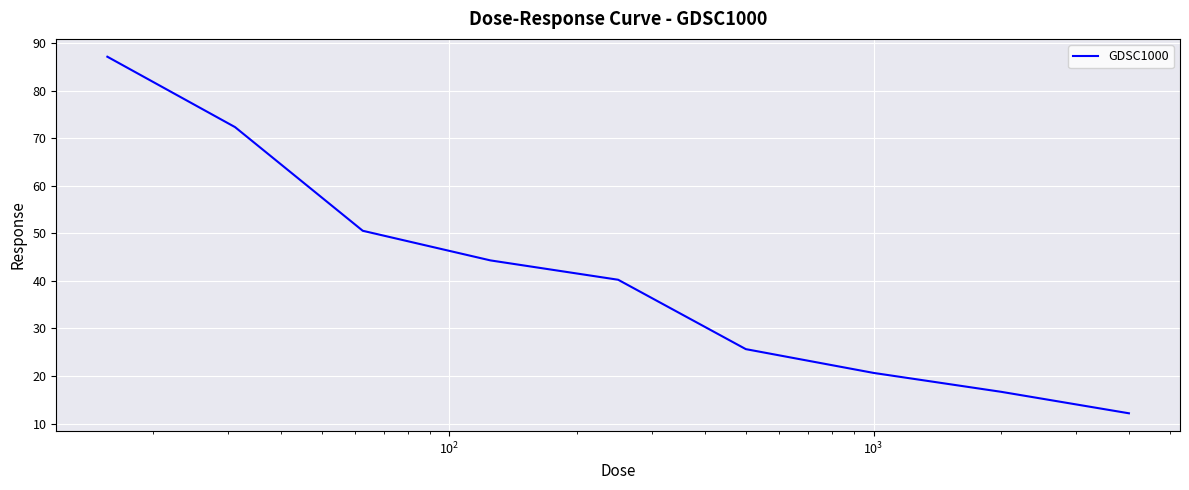

What is the difference between the maximum and minimum values?

75.0